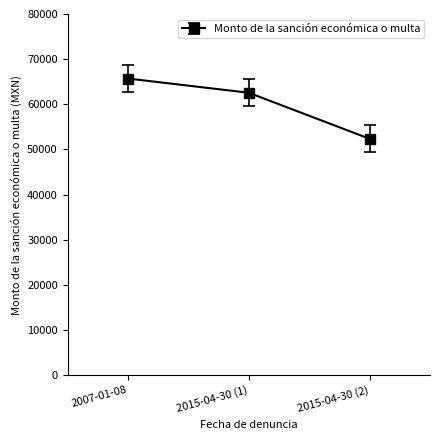

How many data points are less than 62558?

1